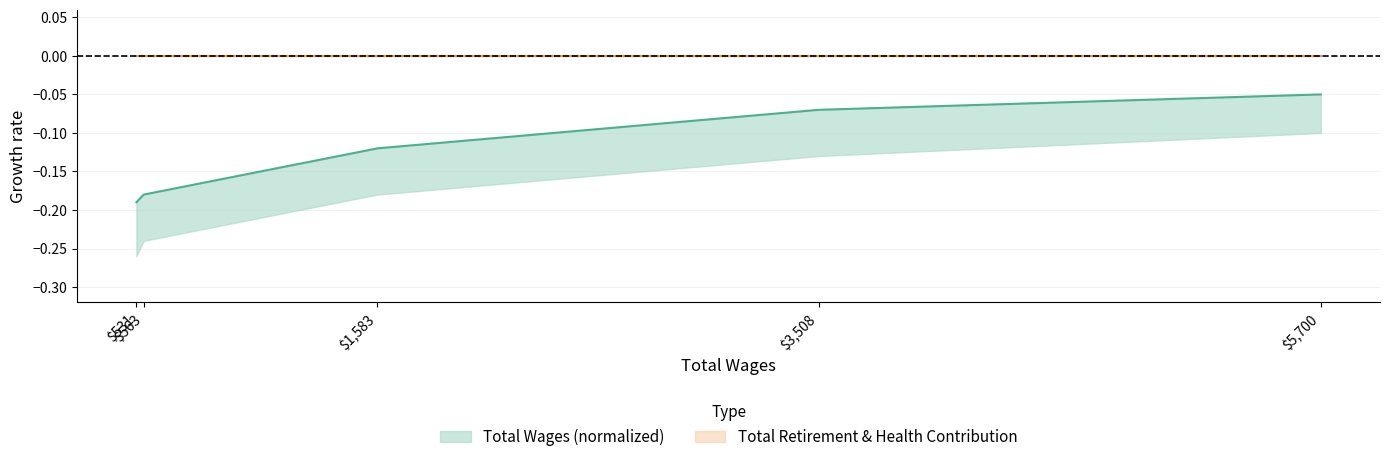

What is the minimum value shown in the chart?

-0.2